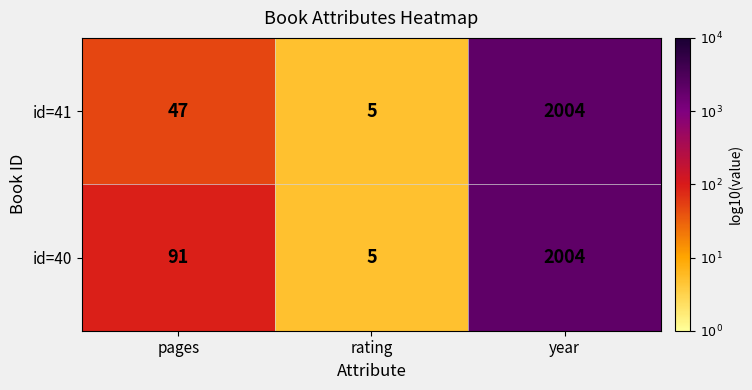

Which series has the largest total across all categories?

id=40